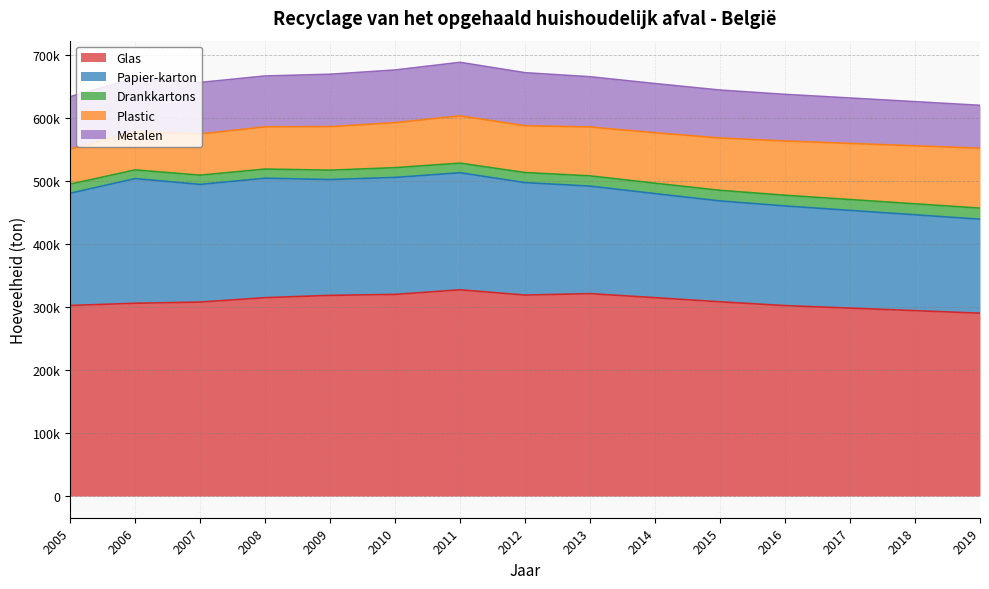

Which category has the lowest value in the Glas series?

2019